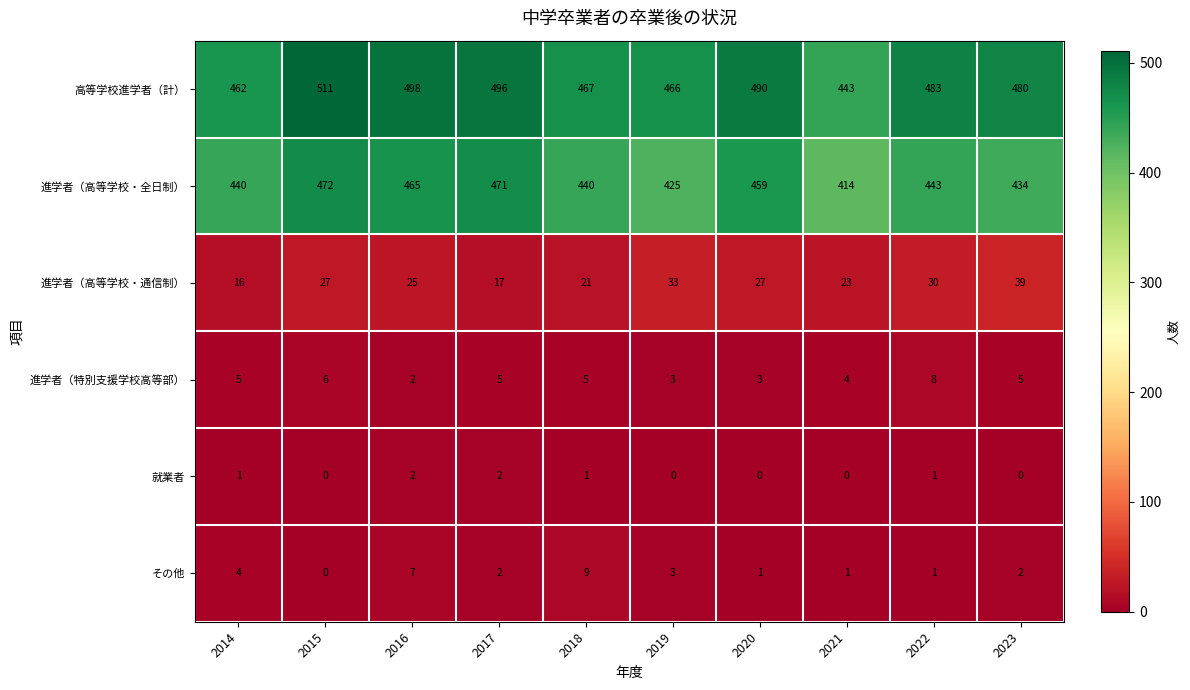

What is the spread (max minus min) of values at 2016?

496